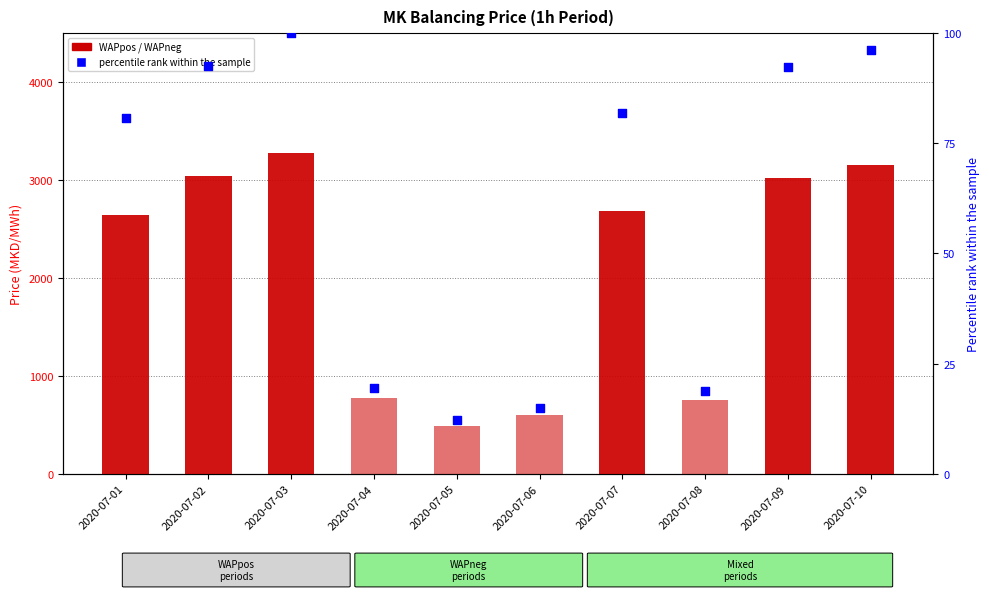

Which series reaches the minimum Y coordinate?

WAPpos (count)